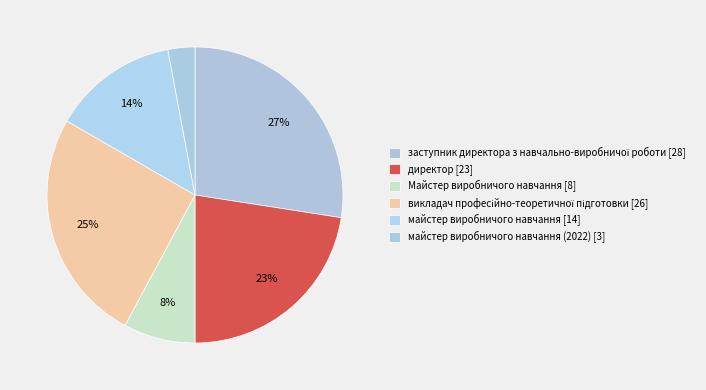

To the nearest percent, what is the difference between the викладач професійно-теоретичної підготовки [26] and майстер виробничого навчання (2022) [3] slice percentages?

23%